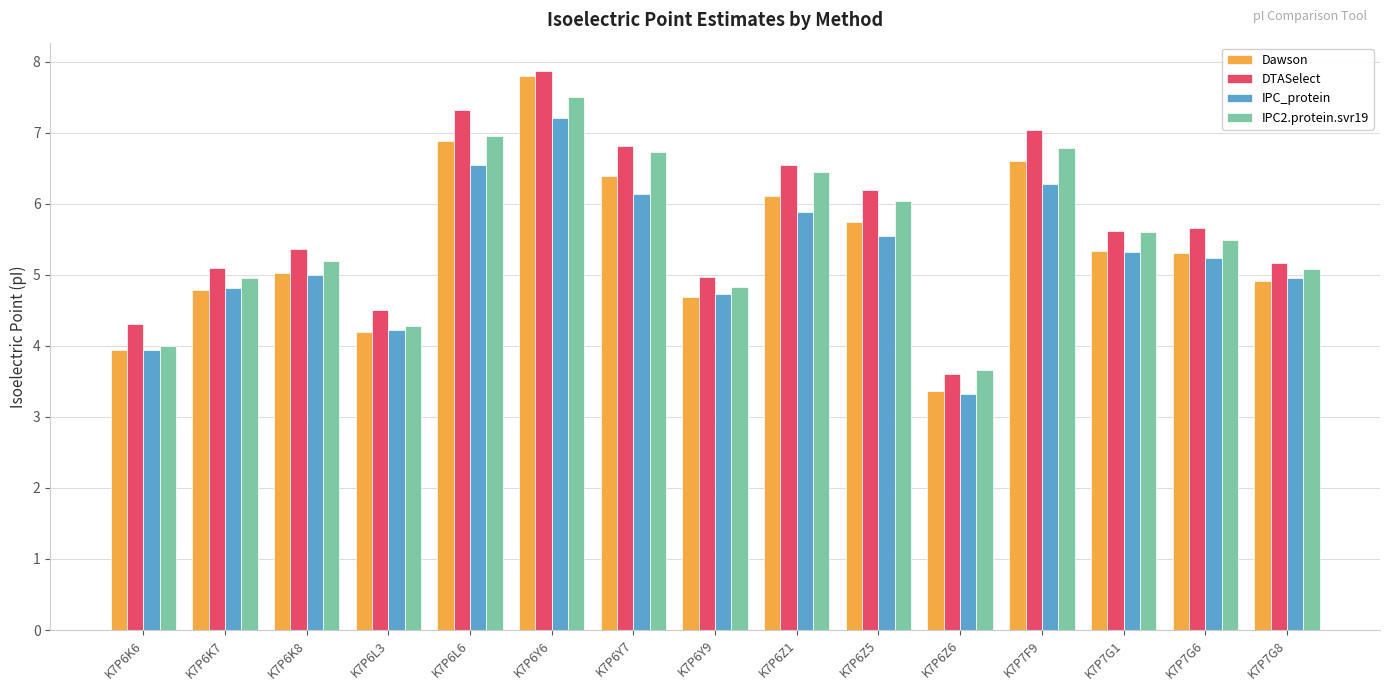

Are the bars grouped side by side (vs. stacked)?

Yes